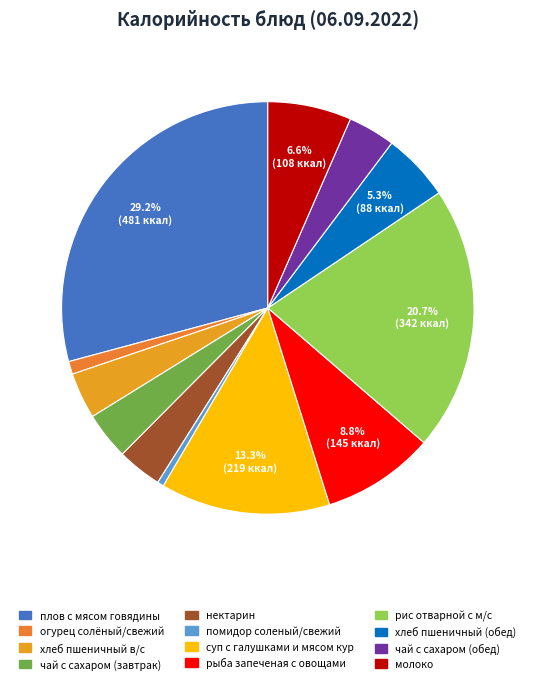

What percentage is the рыба запеченая с овощами slice, to the nearest percent?

9%